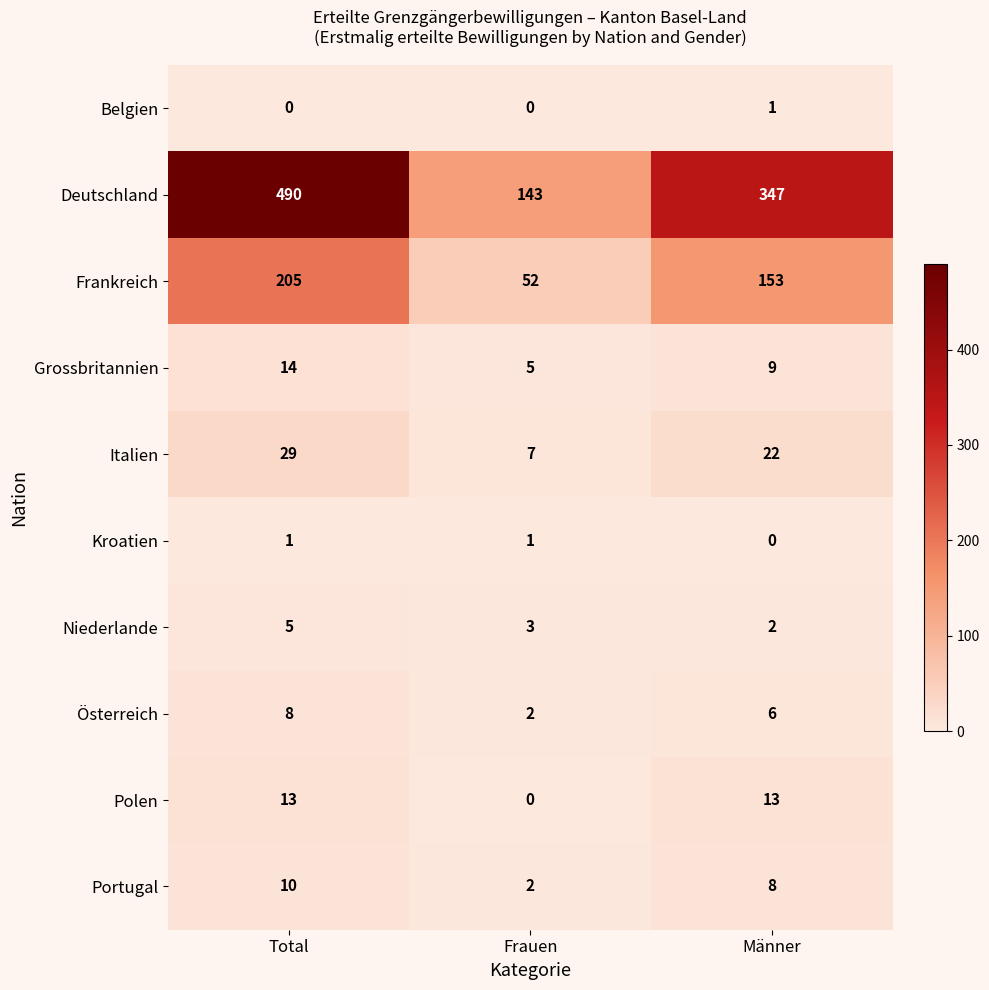

Is it true that Portugal equals 10 at Total?

True